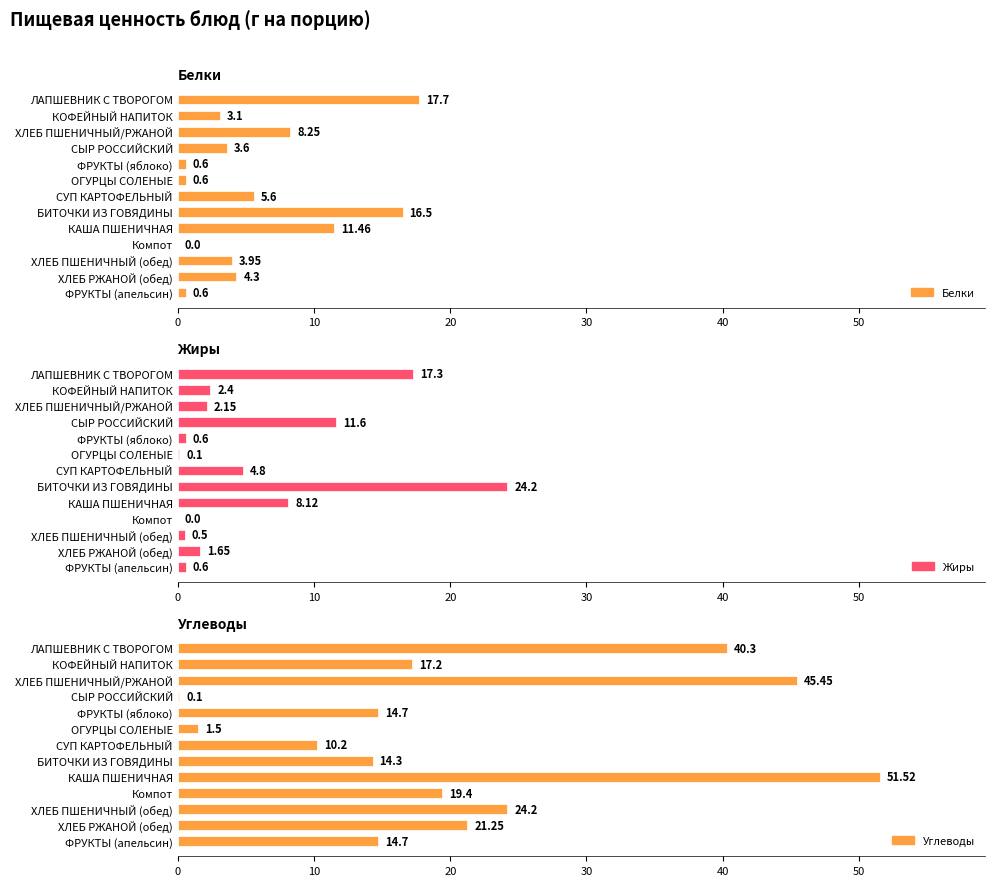

What is the greatest value displayed?

51.5